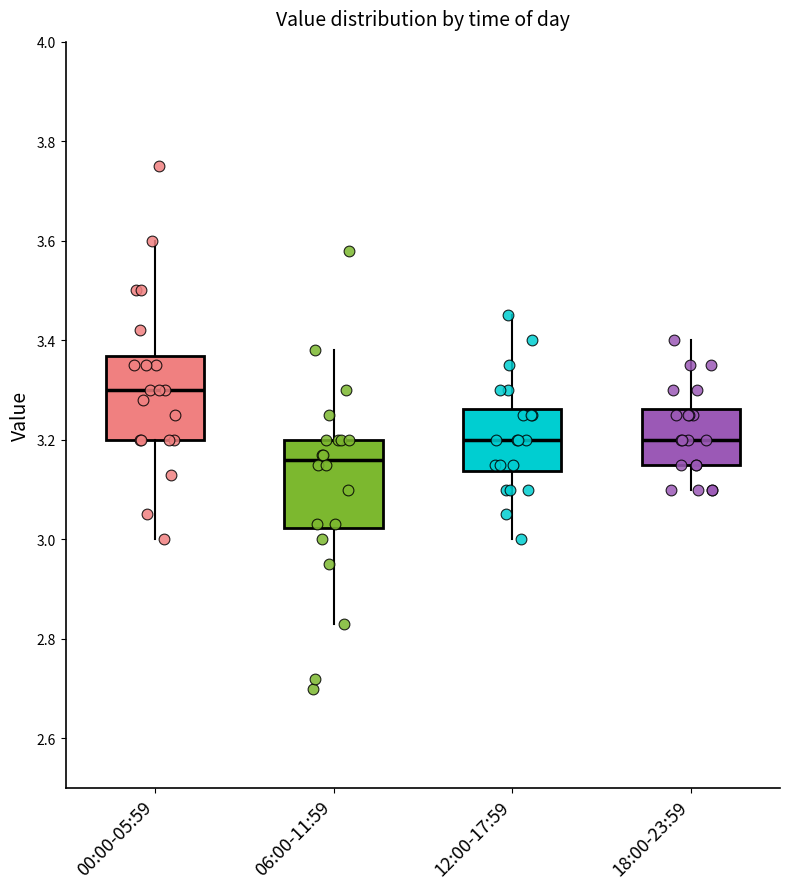

Reading left to right, read every box against the y-axis: the position of its median line, the range the box covers, and the ends of its whiskers. The values are not printed on the chart, so give them approximately, as read against the axis.

00:00-05:59: median 3.30, box 3.20 to 3.36, whiskers 3.00 to 3.60
06:00-11:59: median 3.16, box 3.02 to 3.20, whiskers 2.84 to 3.38
12:00-17:59: median 3.20, box 3.14 to 3.26, whiskers 3.00 to 3.46
18:00-23:59: median 3.20, box 3.16 to 3.26, whiskers 3.10 to 3.40